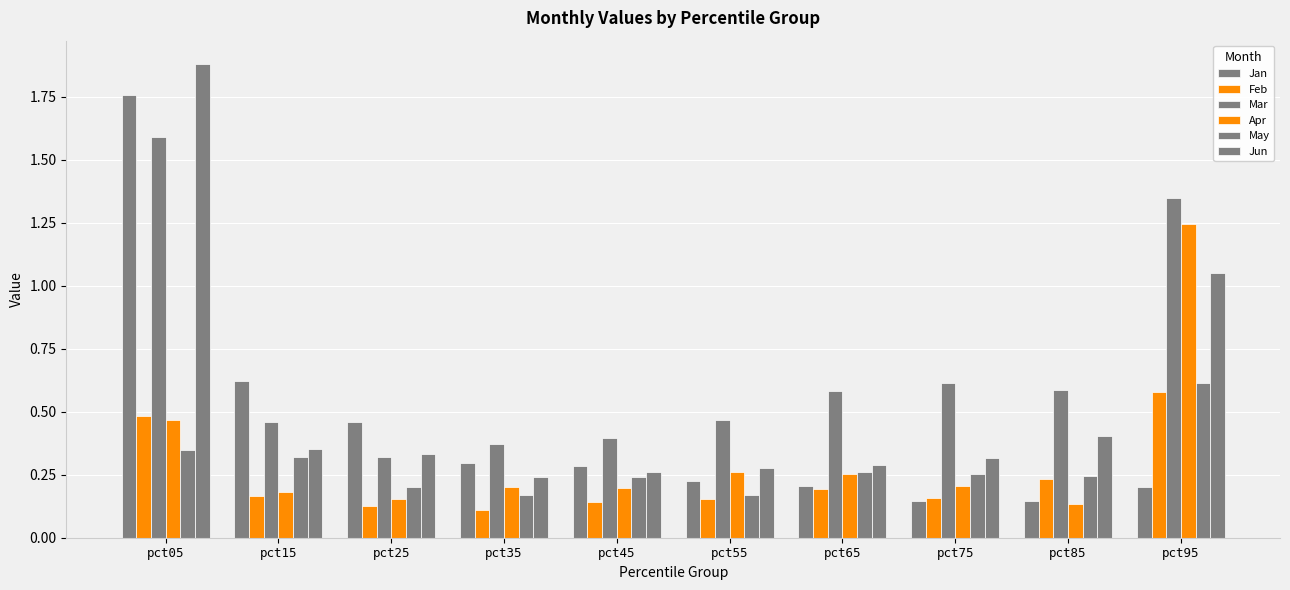

Which label corresponds to the smallest value in the chart?

pct35